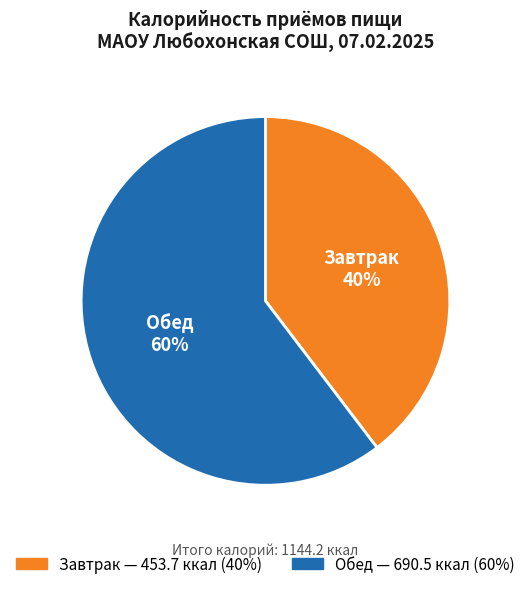

Which has a higher value, Обед or Завтрак?

Обед